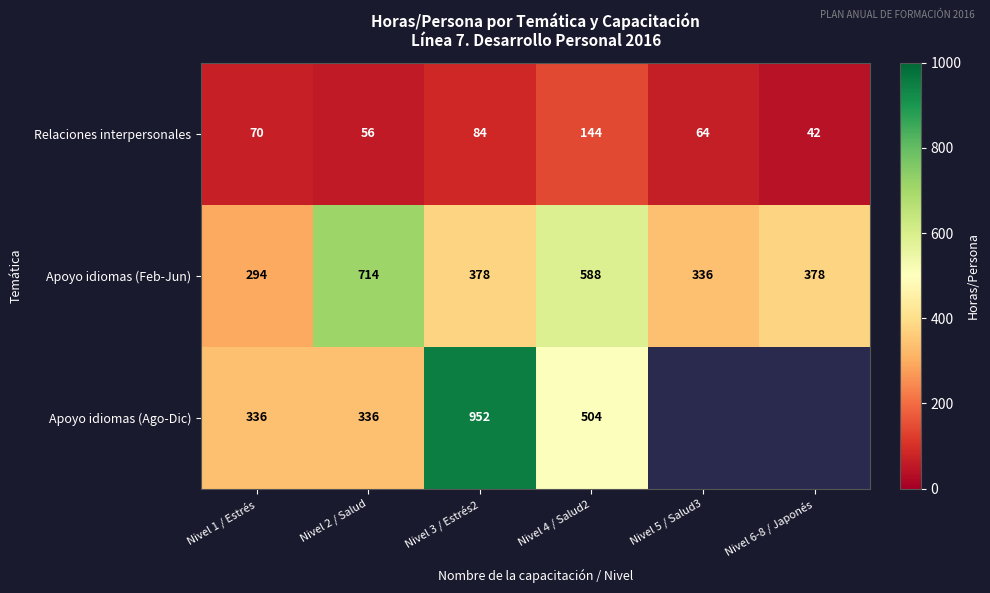

What is the approximate value of Relaciones interpersonales at Nivel 5 / Salud3?

64